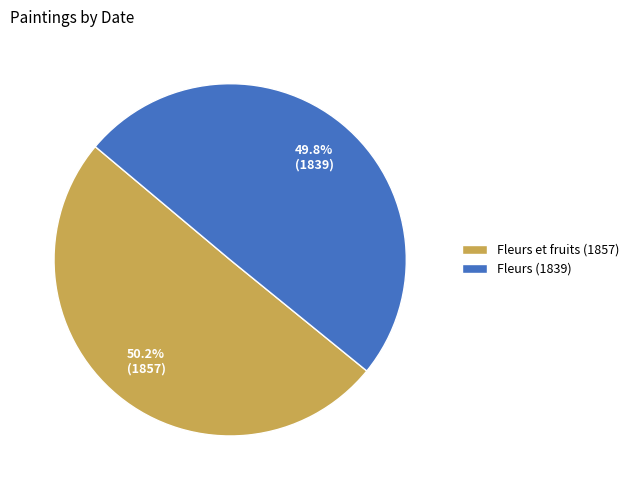

Is there a majority slice in this chart?

Yes